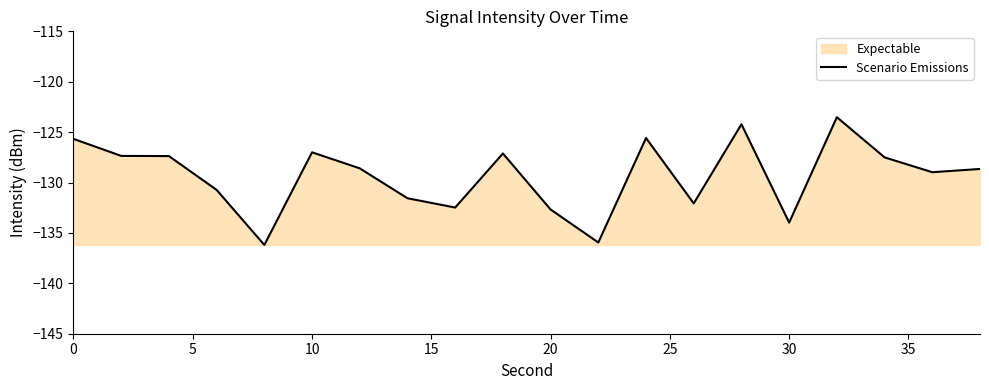

What is the maximum value shown in the chart?

-123.5